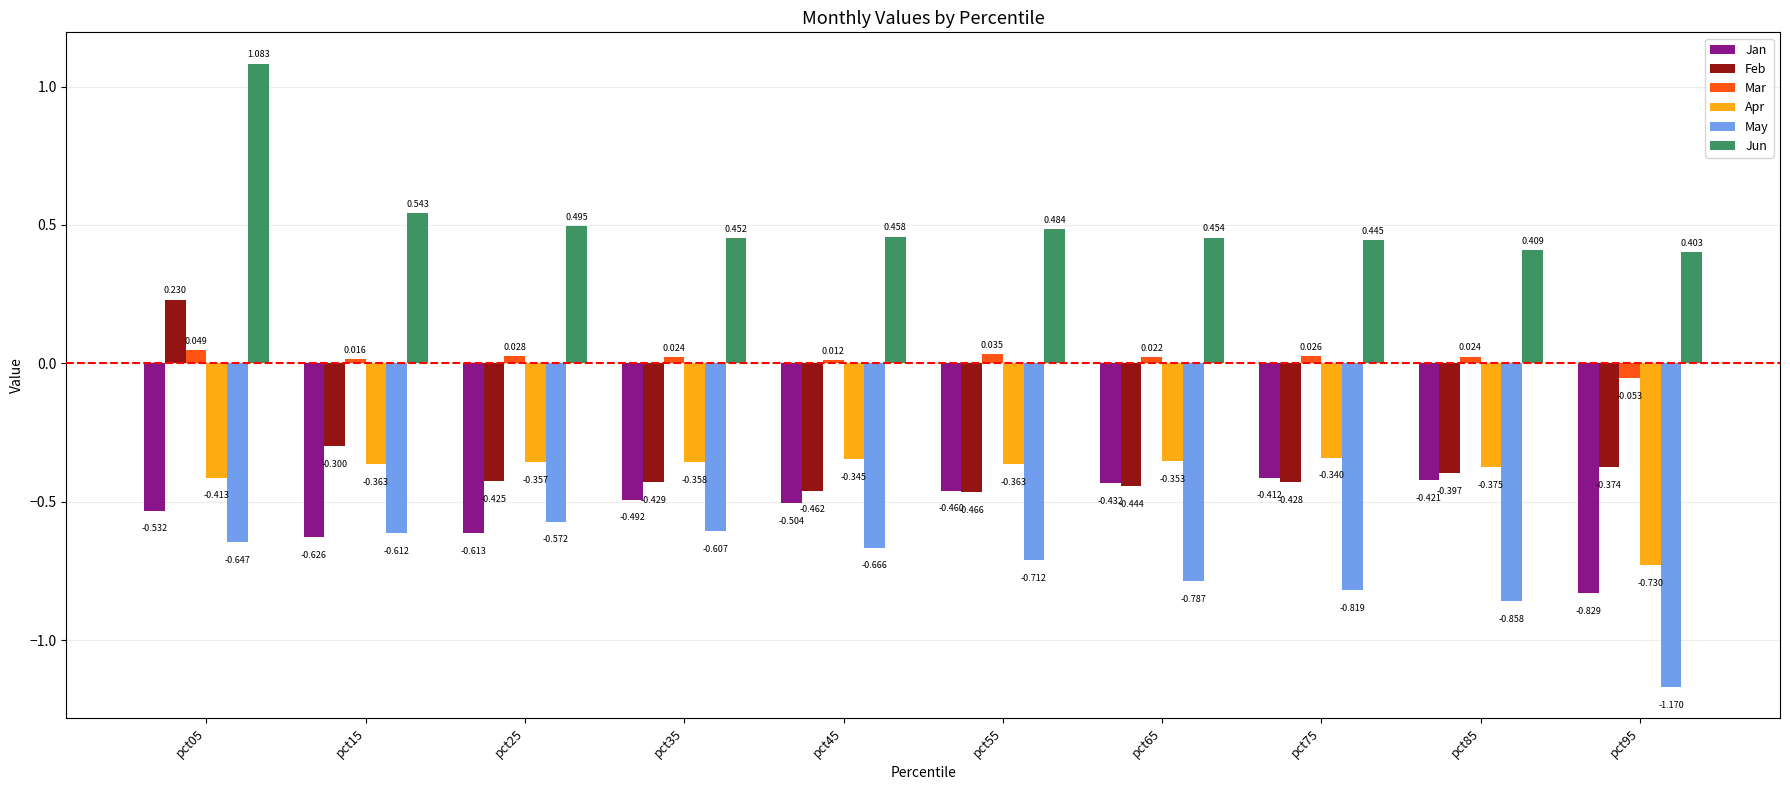

Count the number of categories in the chart.

10